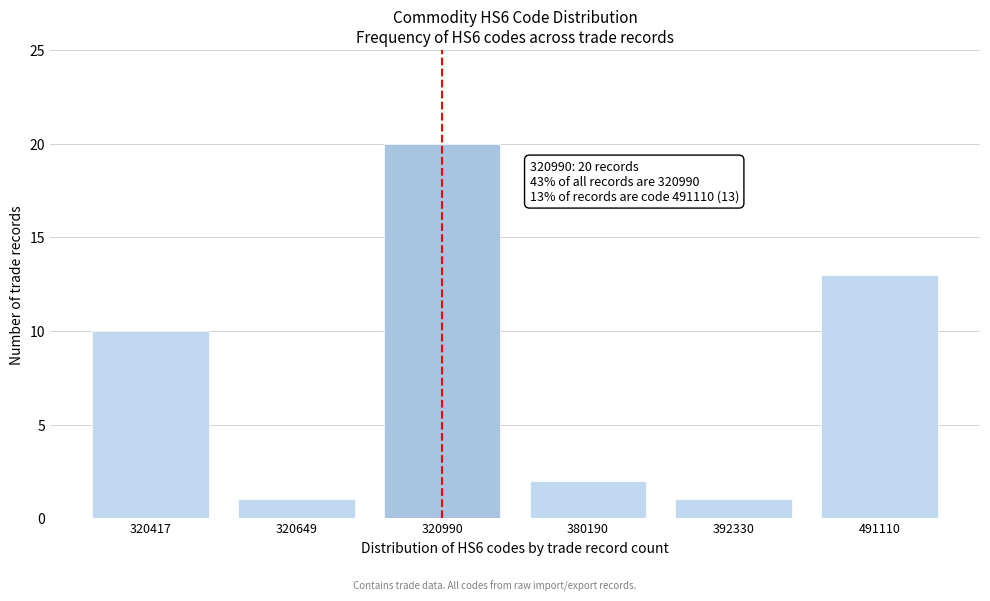

Reading left to right, list all the values displayed in this chart.

10	1	20	2	1	13